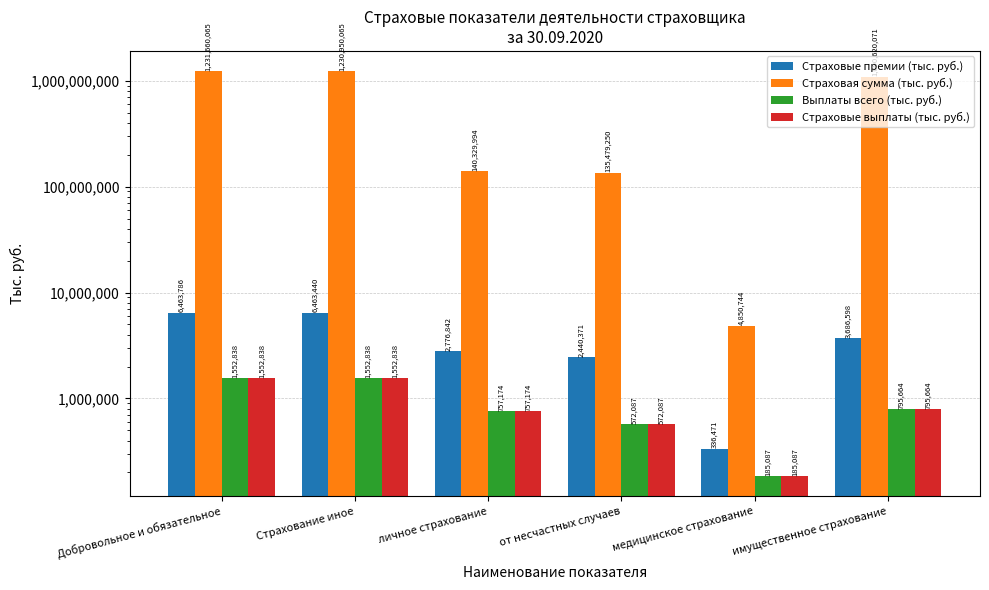

What is the minimum value shown in the chart?

185087.1